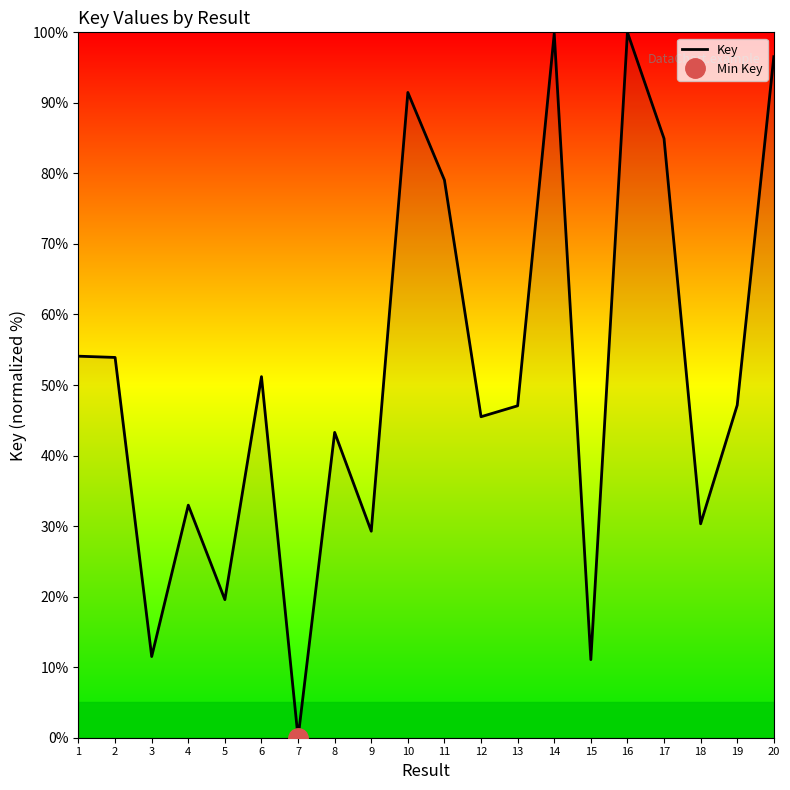

At which category does the data reach its first local valley?

3